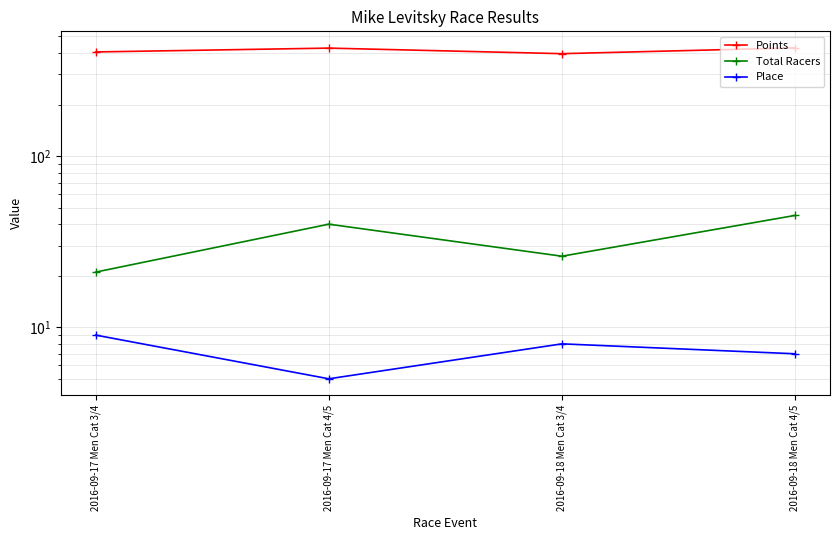

How many interior local peaks does the Total Racers series have?

1